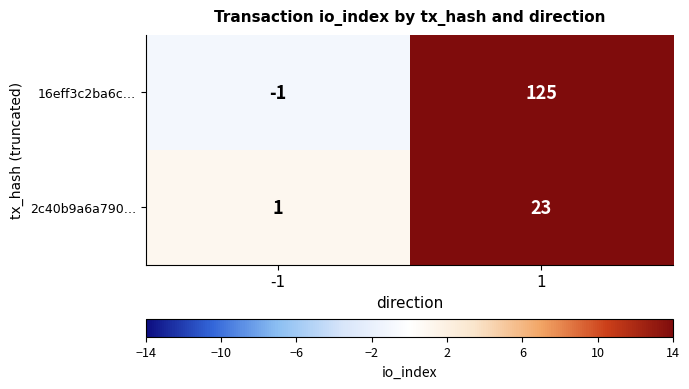

What is the spread (max minus min) of values at 1?

102